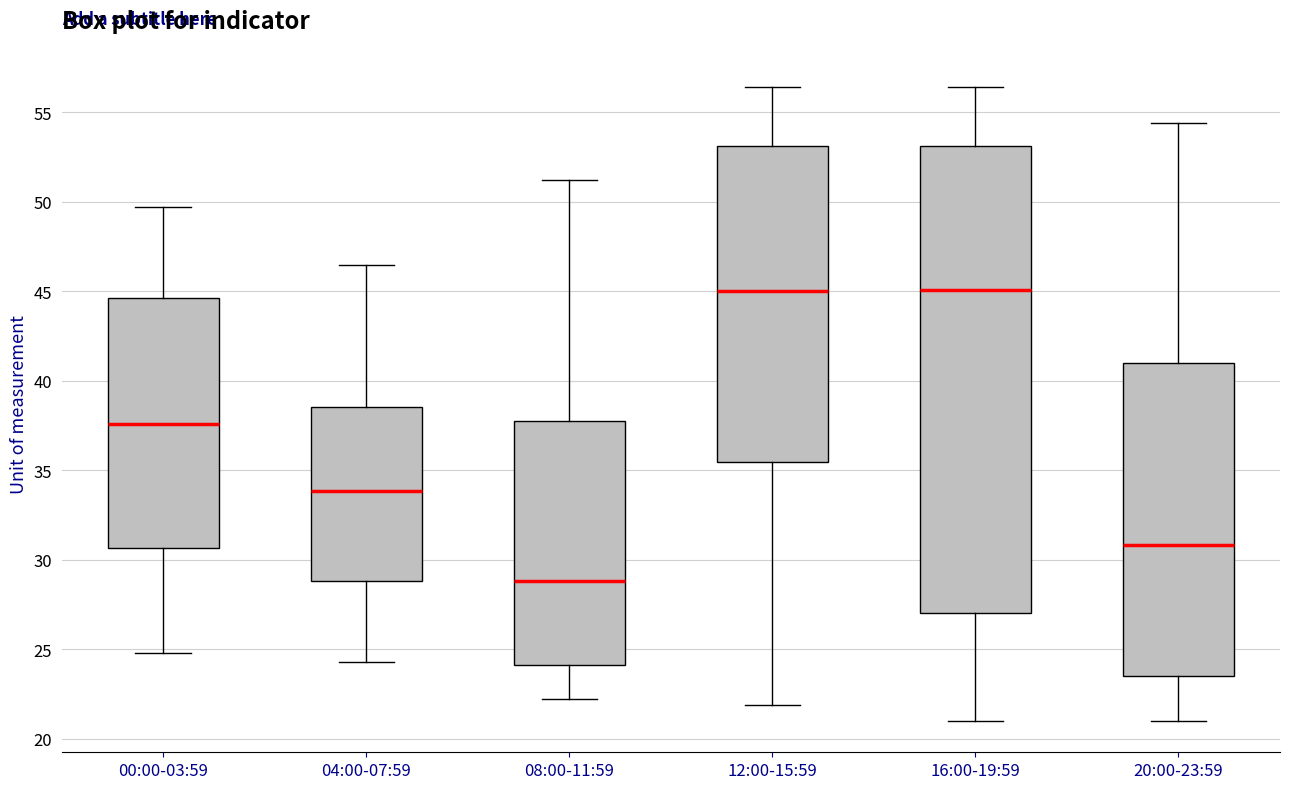

Reading left to right, transcribe this box plot: for each box, give where its median line is, the range the box spans, and where its two whiskers end, as read against the y-axis. The values are not printed on the chart, so give them approximately, as read against the axis.

00:00-03:59: median 37.5, box 30.5 to 44.5, whiskers 25.0 to 49.5
04:00-07:59: median 34.0, box 29.0 to 38.5, whiskers 24.5 to 46.5
08:00-11:59: median 29.0, box 24.0 to 38.0, whiskers 22.0 to 51.0
12:00-15:59: median 45.0, box 35.5 to 53.0, whiskers 22.0 to 56.5
16:00-19:59: median 45.0, box 27.0 to 53.0, whiskers 21.0 to 56.5
20:00-23:59: median 31.0, box 23.5 to 41.0, whiskers 21.0 to 54.5